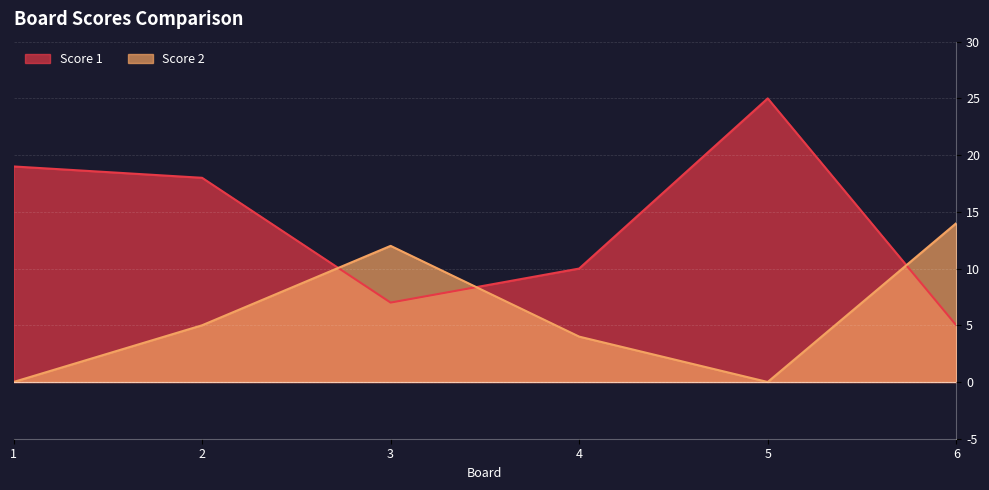

Rank the categories by Score 1 value from highest to lowest.

5, 1, 2, 4, 3, 6